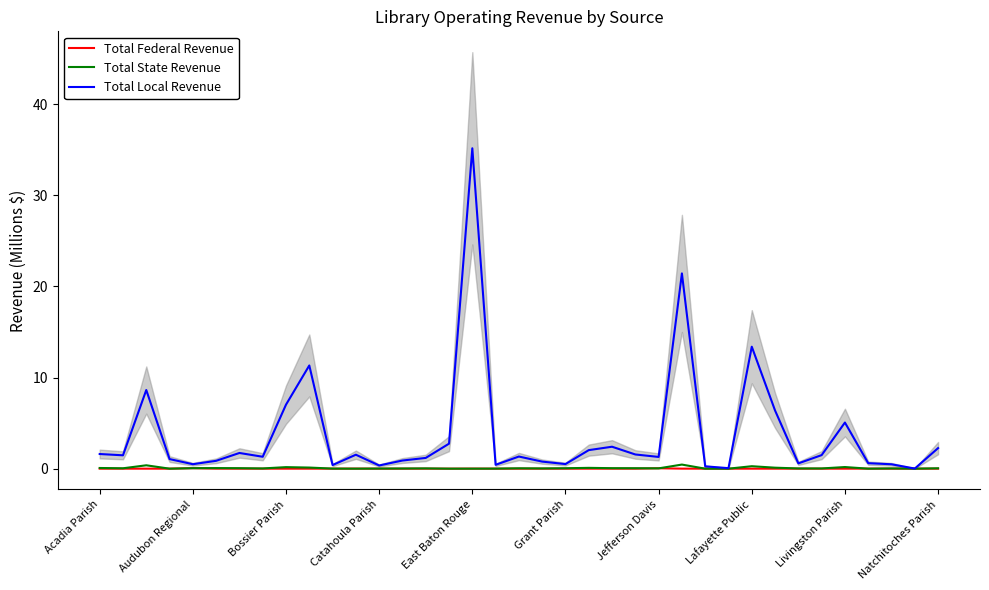

At which label is Total State Revenue closest to 0?

Catahoula Parish